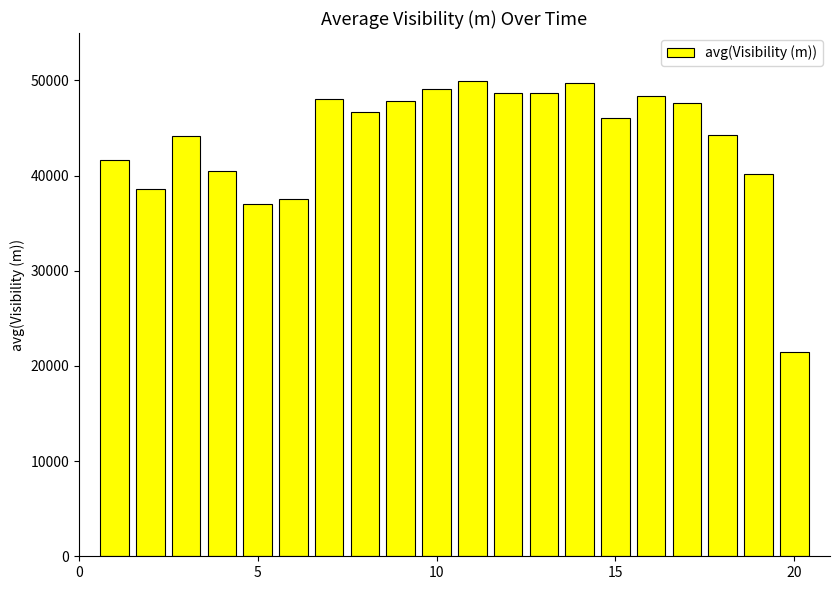

What is the value of the 14th bar from the left?

49672